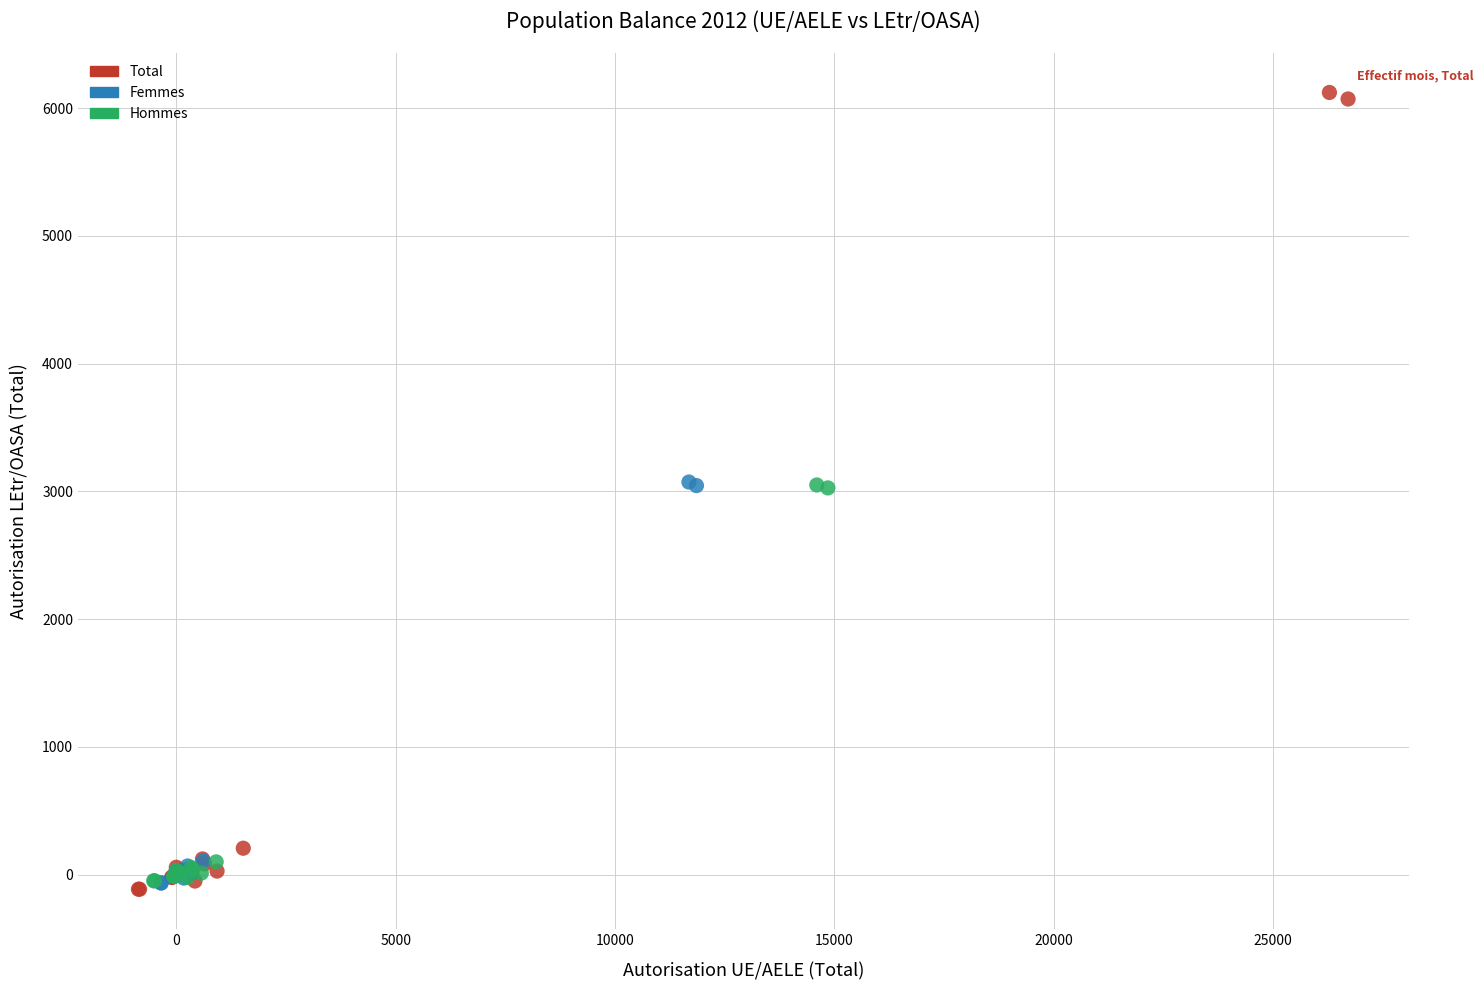

Which series has the largest Y range (max minus min)?

Total